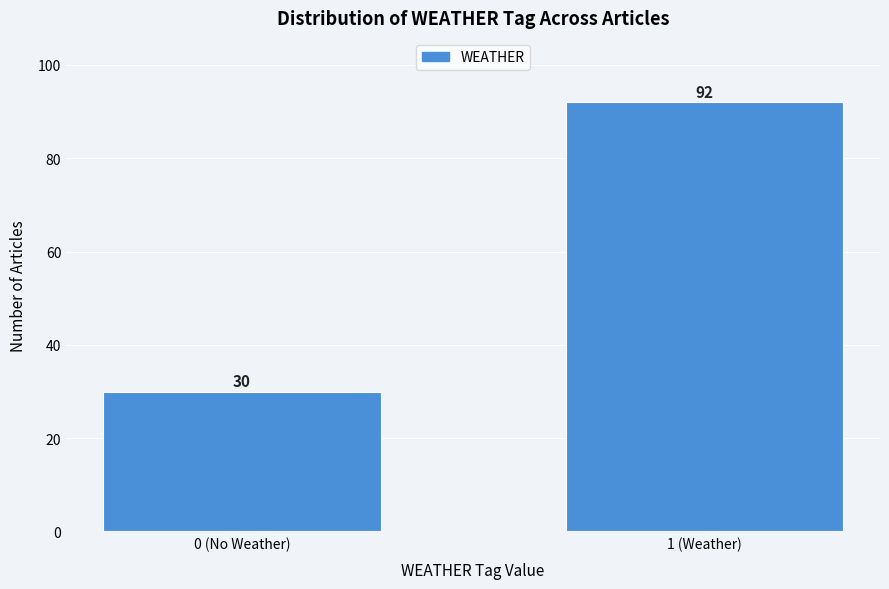

Reading right to left, list all the values displayed in this chart.

92	30